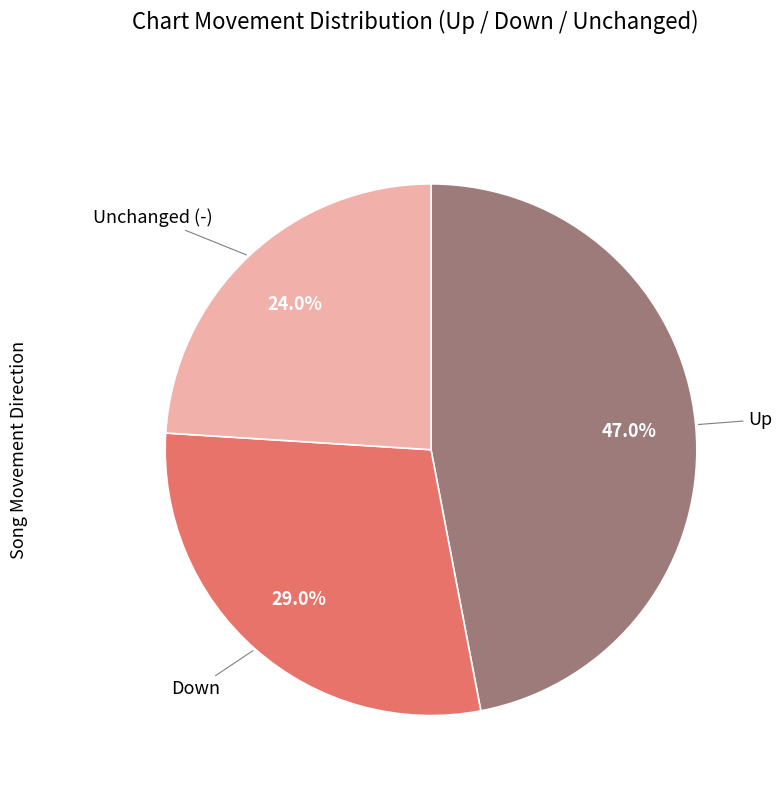

Is there a majority slice in this chart?

No